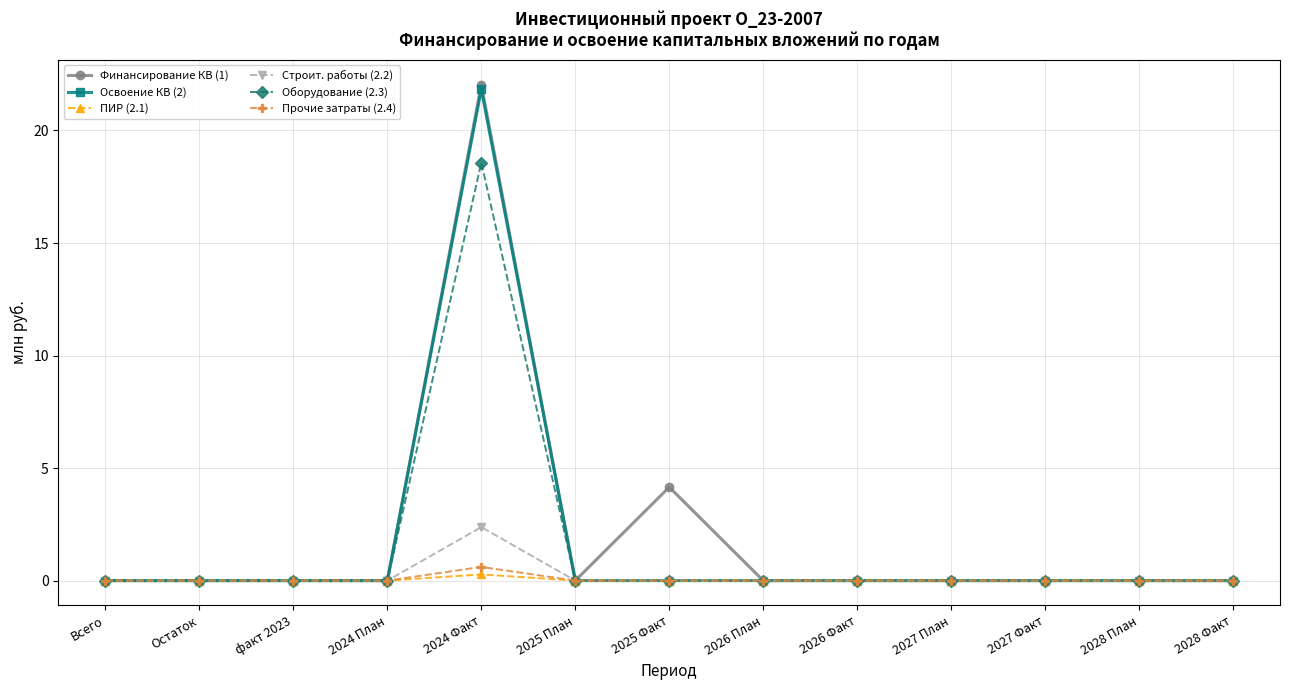

Which series has the largest range (max minus min)?

Финансирование КВ (1)